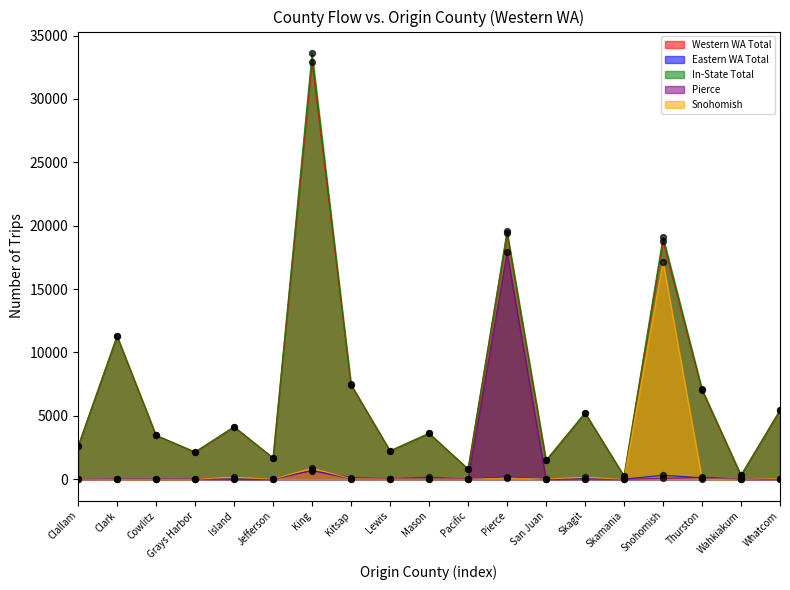

At which category is the sum across all series the highest?

King